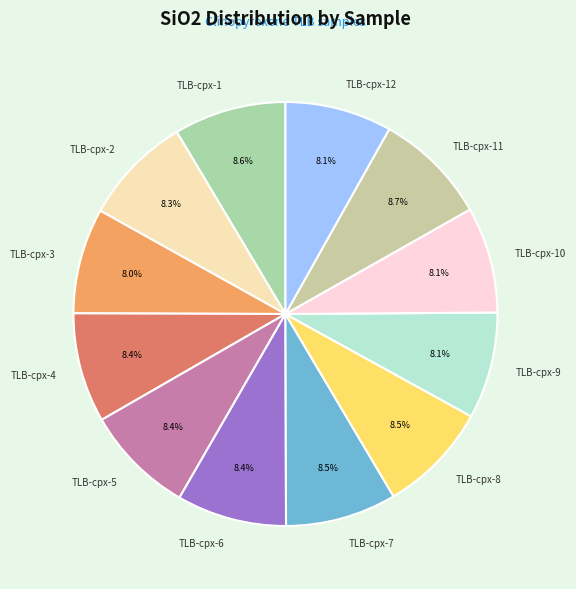

To the nearest percent, what is the average slice percentage?

8%